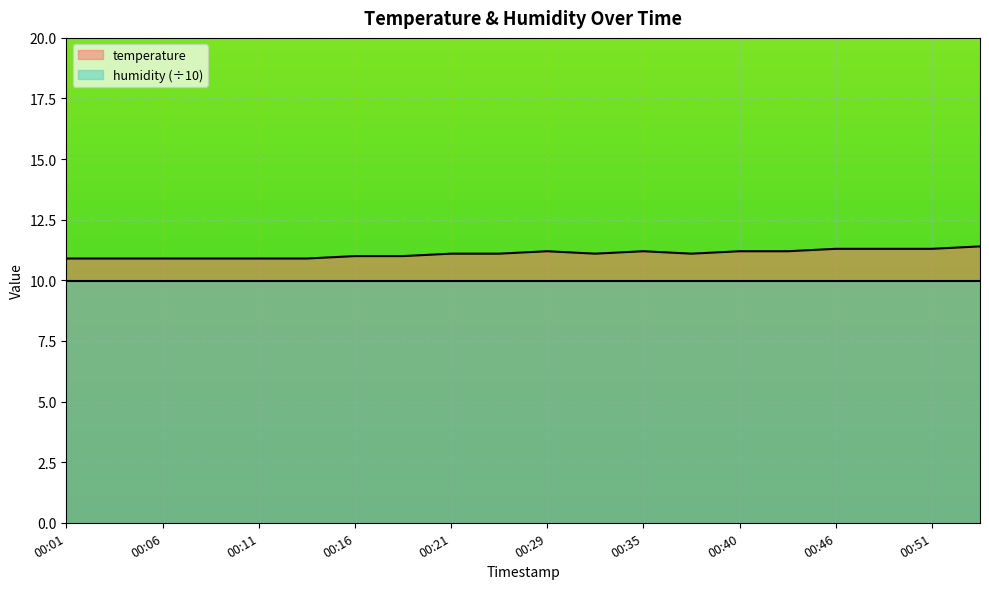

Is it true that the value at 00:08 is 10.9?

True